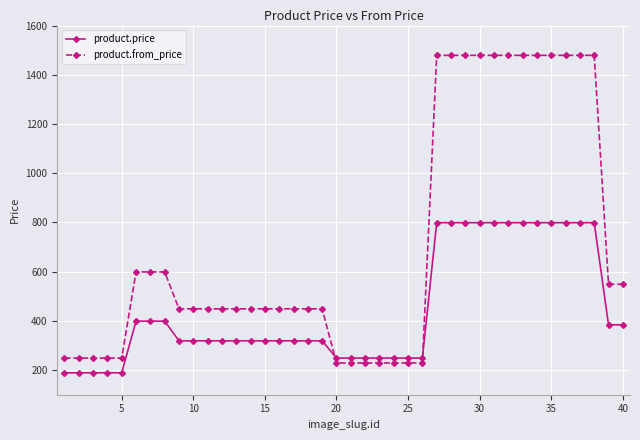

Which series ends up on top after the final intersection of product.from_price and product.price?

product.from_price